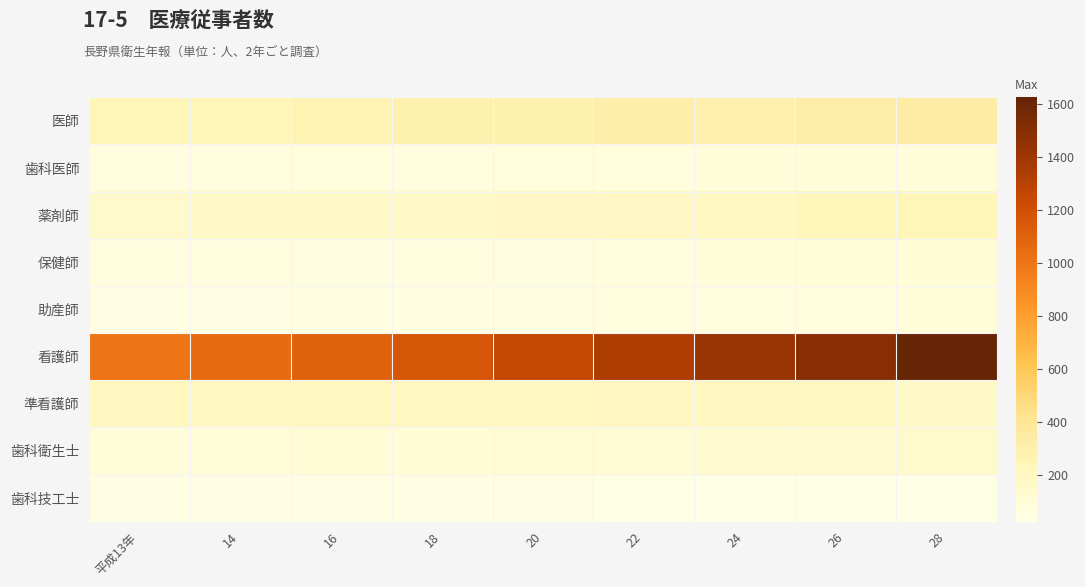

Reading left to right, what are all the values shown in this chart?

医師: 平成13年=242	14=241	16=267	18=282	20=289	22=305	24=298	26=323	28=333
歯科医師: 平成13年=61	14=61	16=67	18=66	20=73	22=67	24=76	26=76	28=82
薬剤師: 平成13年=154	14=167	16=167	18=164	20=177	22=185	24=196	26=234	28=242
保健師: 平成13年=56	14=57	16=53	18=62	20=51	22=72	24=85	26=88	28=98
助産師: 平成13年=35	14=33	16=43	18=47	20=48	22=56	24=63	26=65	28=74
看護師: 平成13年=1000	14=1045	16=1105	18=1167	20=1252	22=1340	24=1423	26=1494	28=1627
準看護師: 平成13年=209	14=191	16=204	18=204	20=195	22=206	24=209	26=201	28=172
歯科衛生士: 平成13年=79	14=91	16=100	18=95	20=113	22=116	24=122	26=141	28=147
歯科技工士: 平成13年=37	14=36	16=40	18=38	20=34	22=25	24=26	26=28	28=23